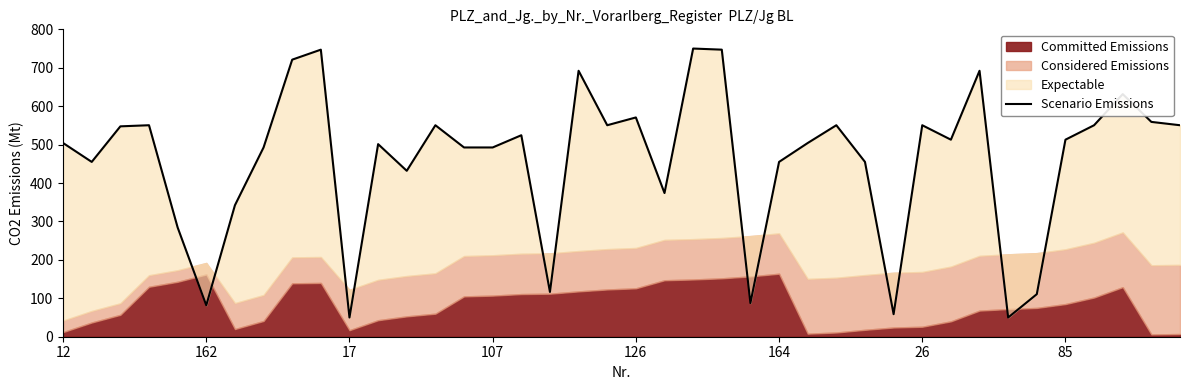

Where is the data nearest to the value 400?

21